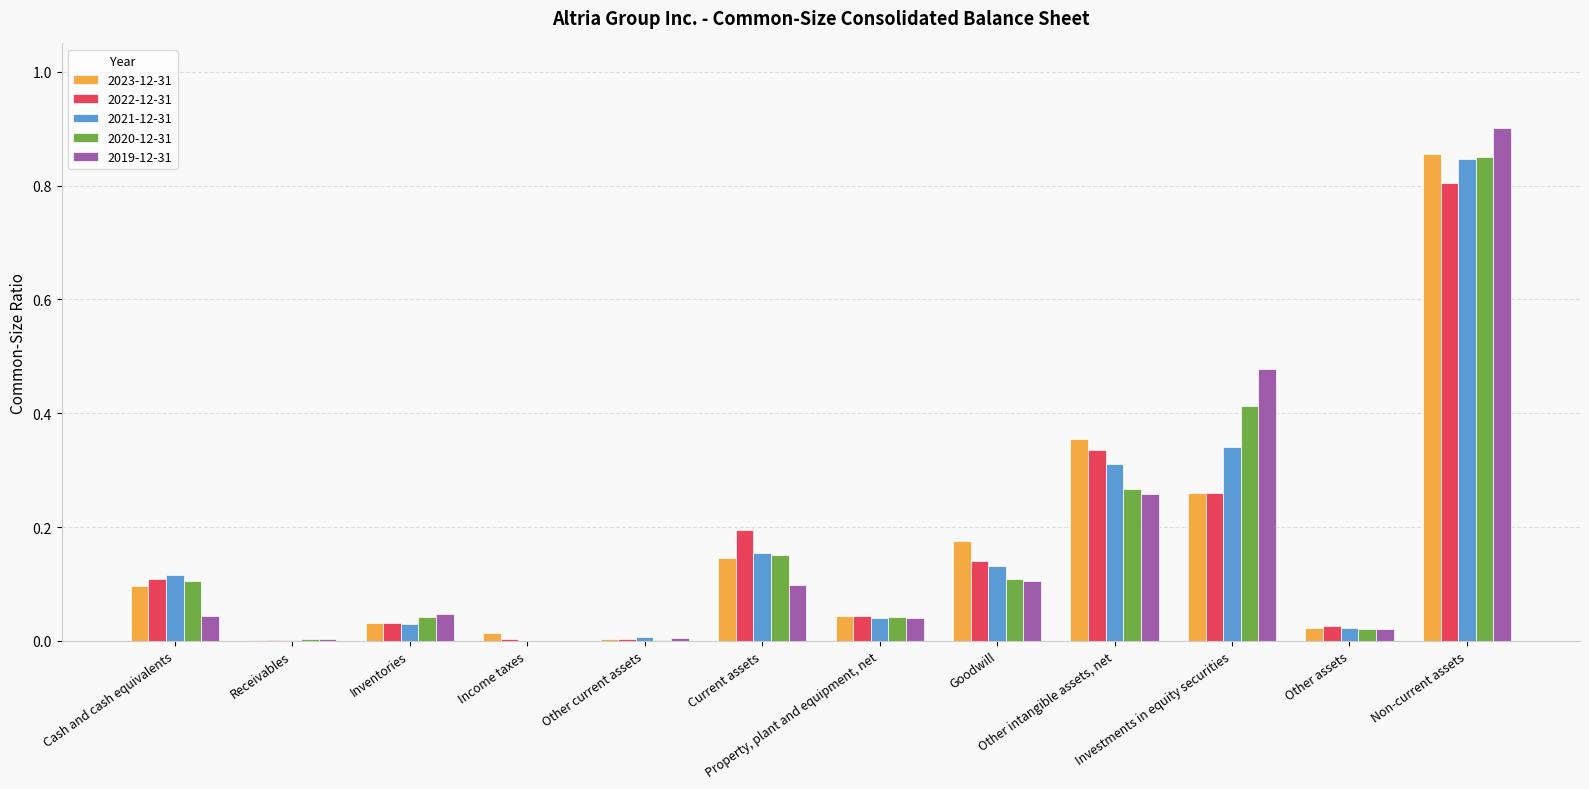

What is the sum of all 2023-12-31 values?

2.0